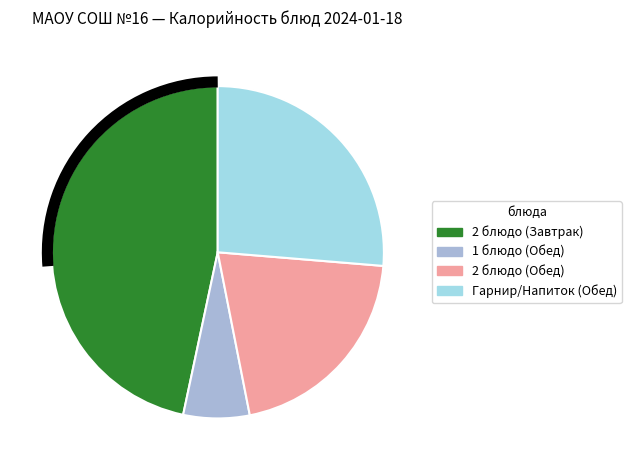

Is there any slice that represents more than half of the pie?

No